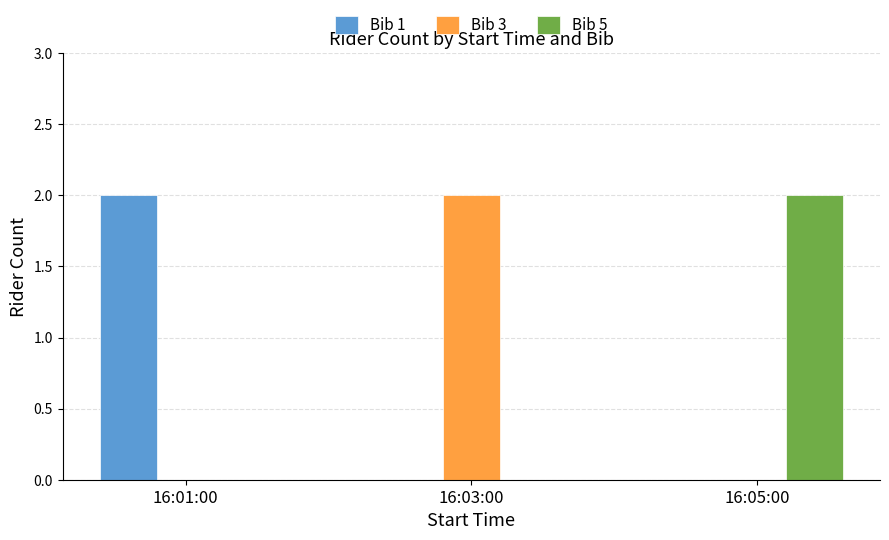

Reading left to right, what are all the values shown in this chart?

Bib 1: 2	0	0
Bib 3: 0	2	0
Bib 5: 0	0	2